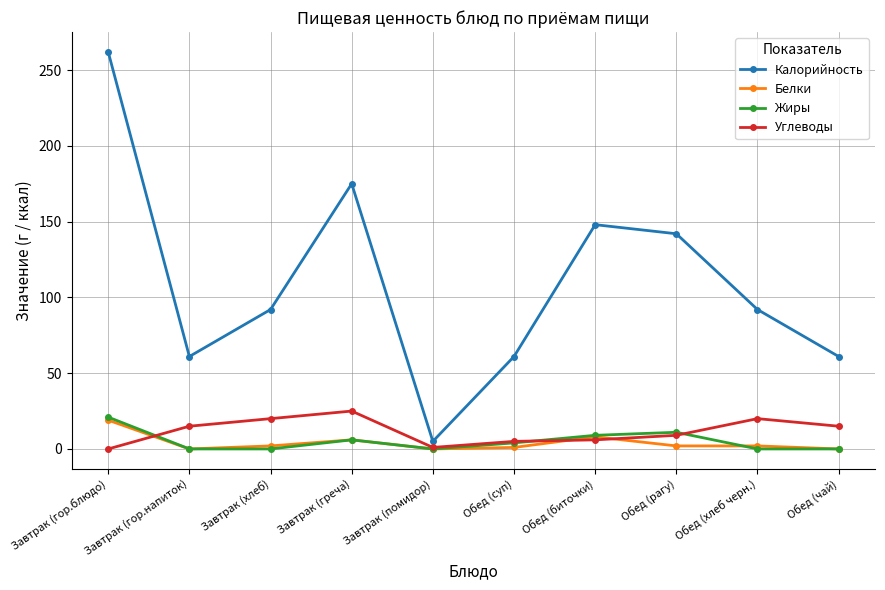

What is the spread (max minus min) of values at Завтрак (греча)?

169